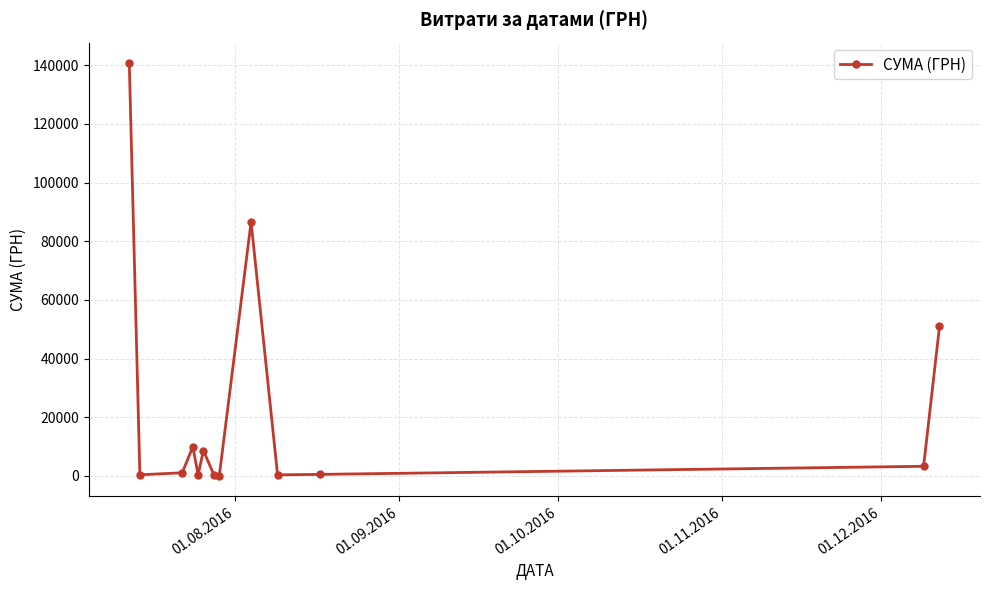

What is the maximum value shown in the chart?

140706.2